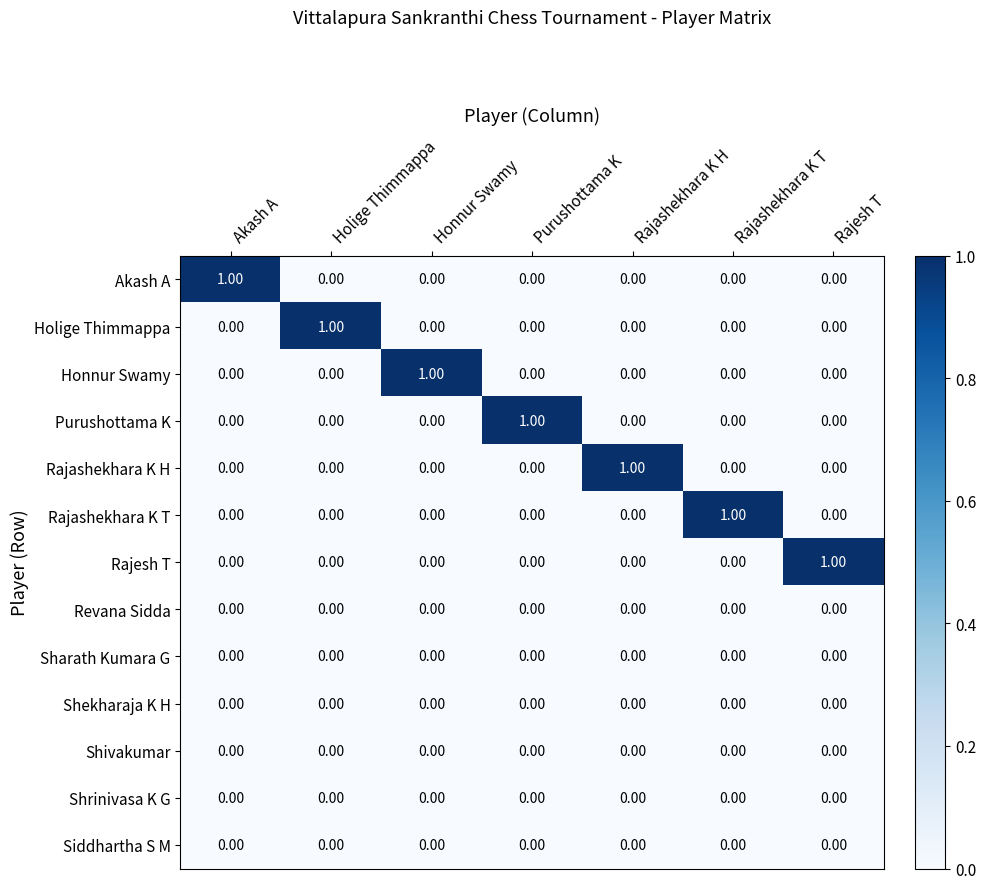

At how many categories does at least one series exceed 0?

7